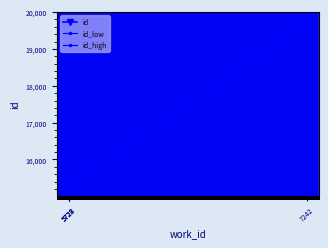

How many data points in id_low are less than 15236?

2